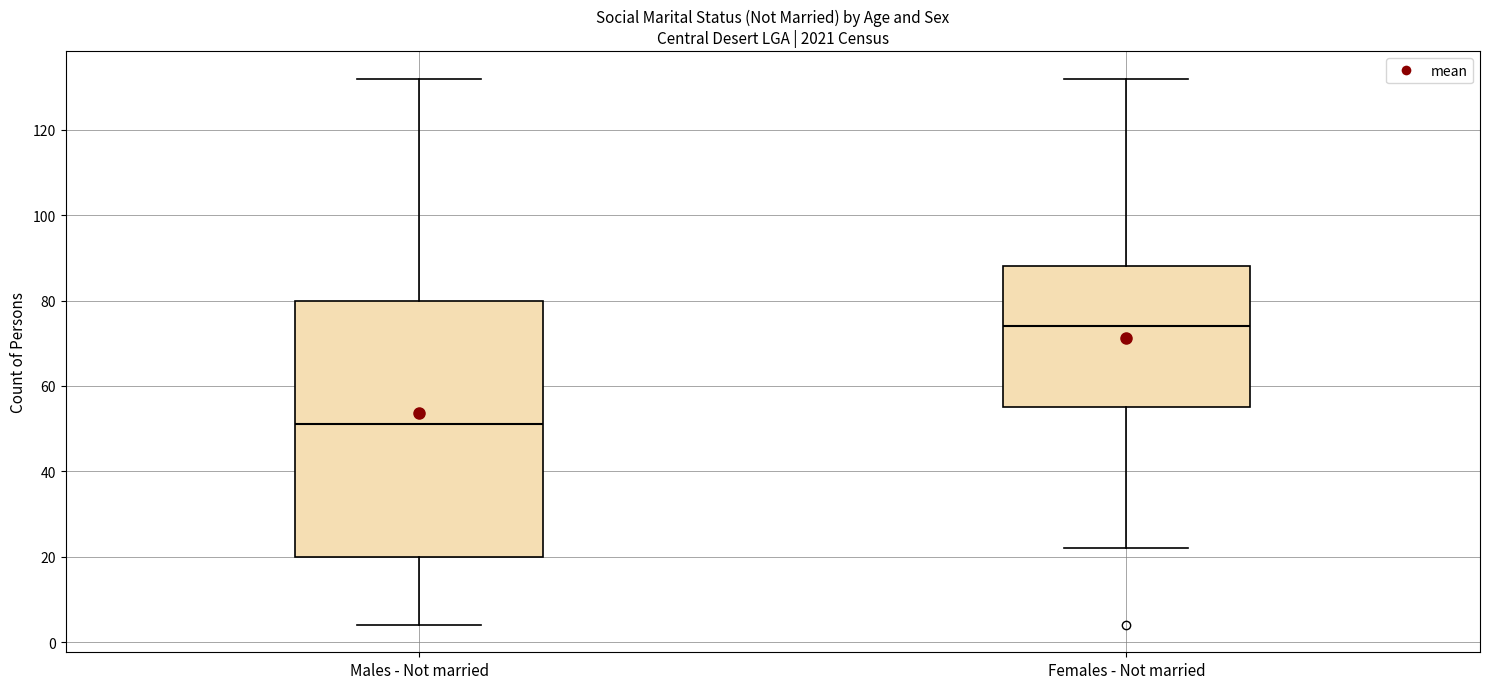

Where is the upper edge of the box for Females - Not married on the y-axis? The values are not printed on the chart, so give them approximately, as read against the axis.

88